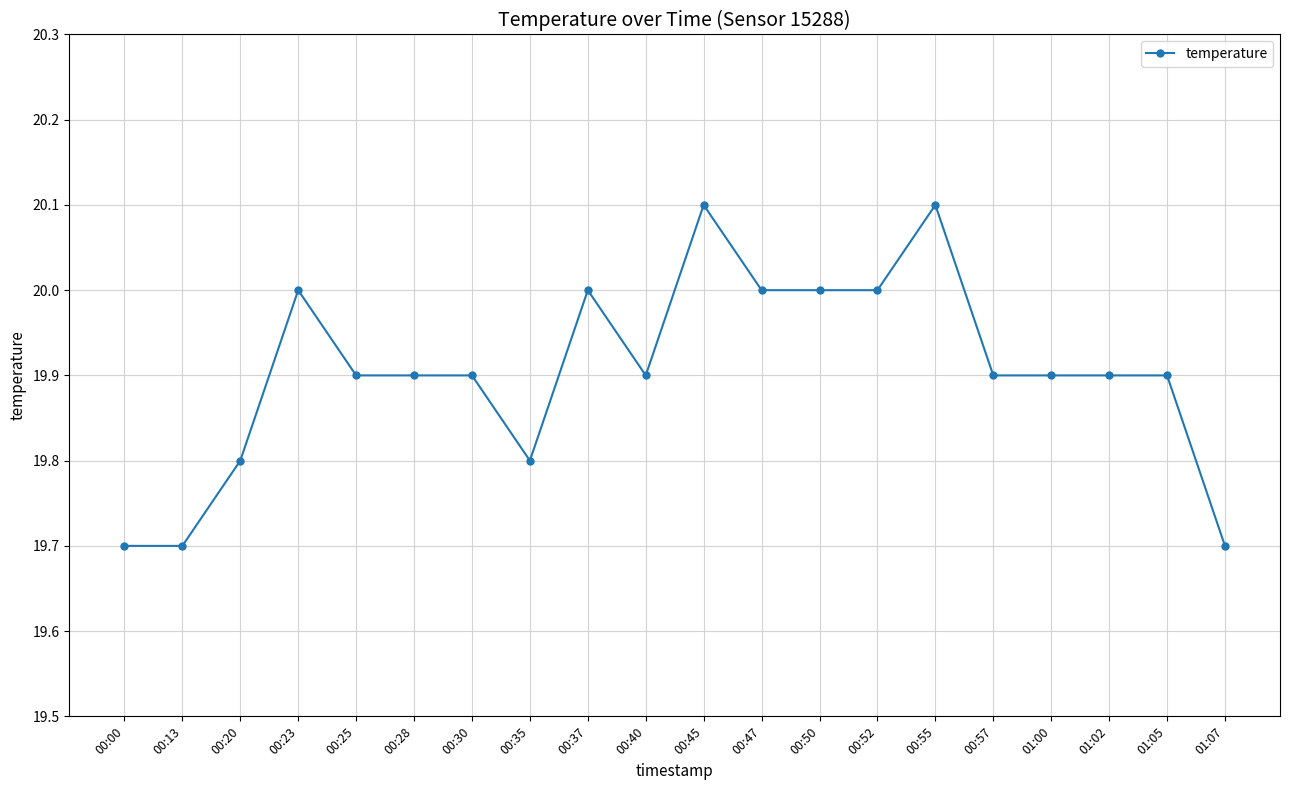

What position from the right is 00:28?

15